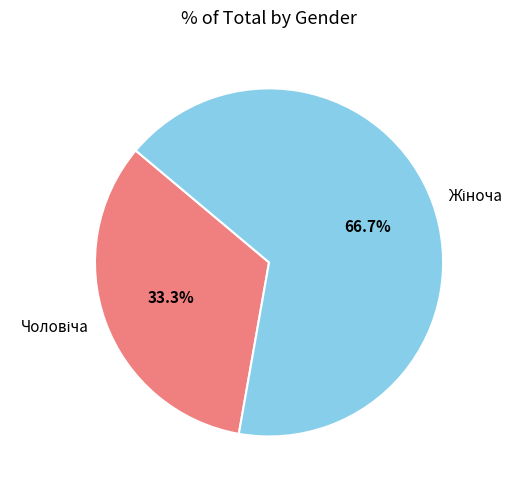

Is there a majority slice in this chart?

Yes